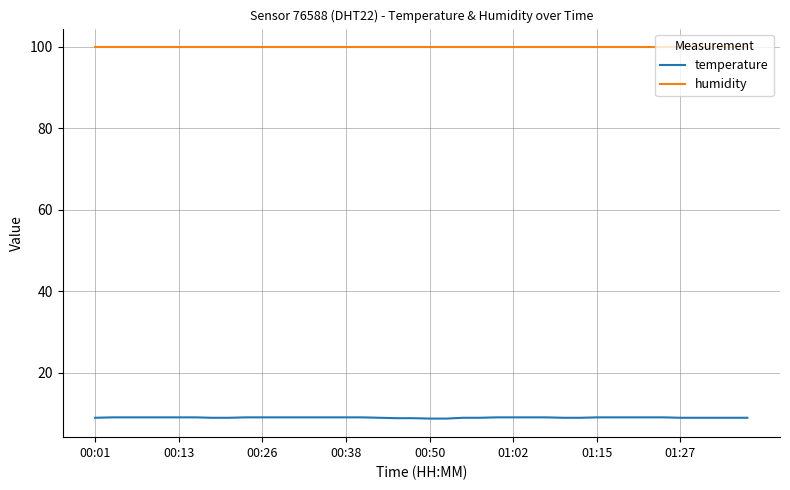

True or false: humidity and temperature cross at least once.

False